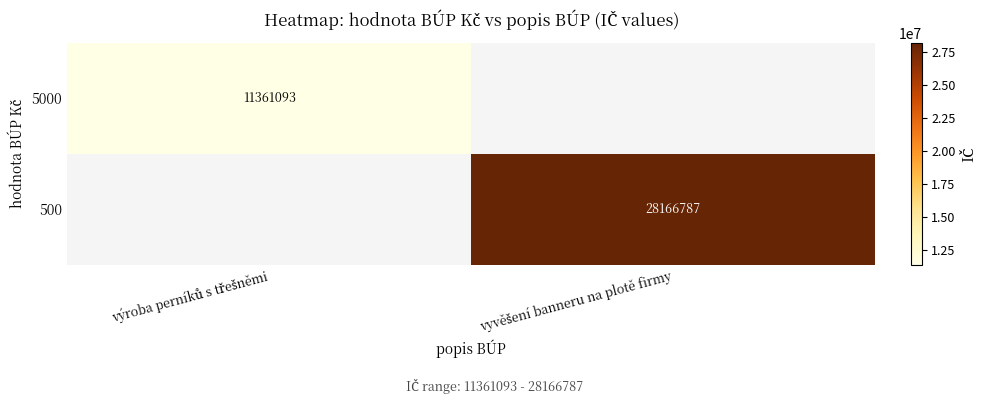

The value of 5000 at výroba perníků s třešněmi is 2637437.0. True or false?

False